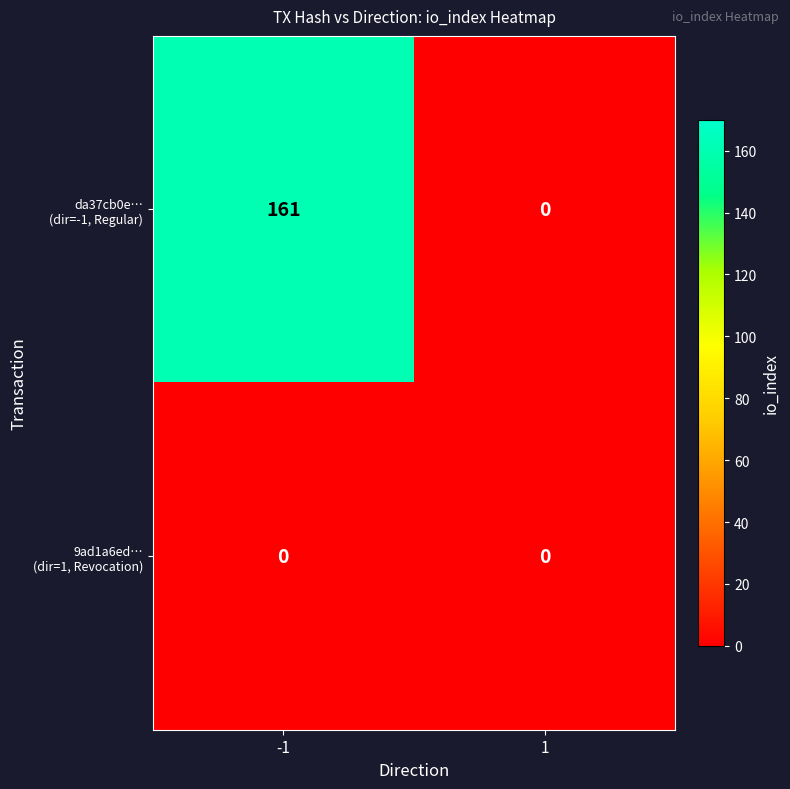

At which category is the sum across all series the highest?

-1